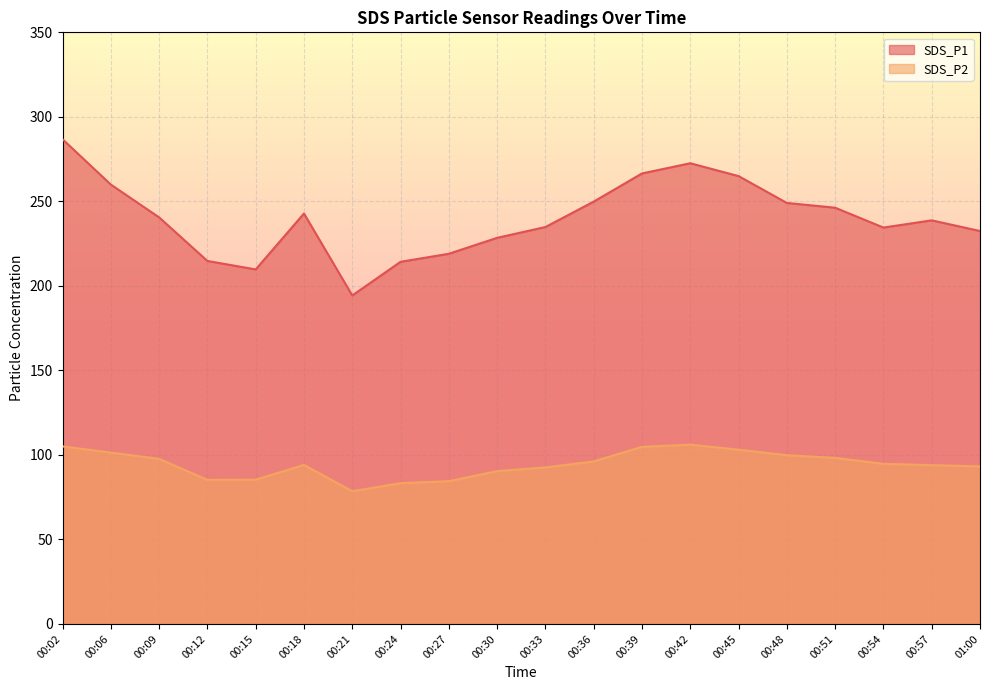

What is the greatest value displayed?

286.8